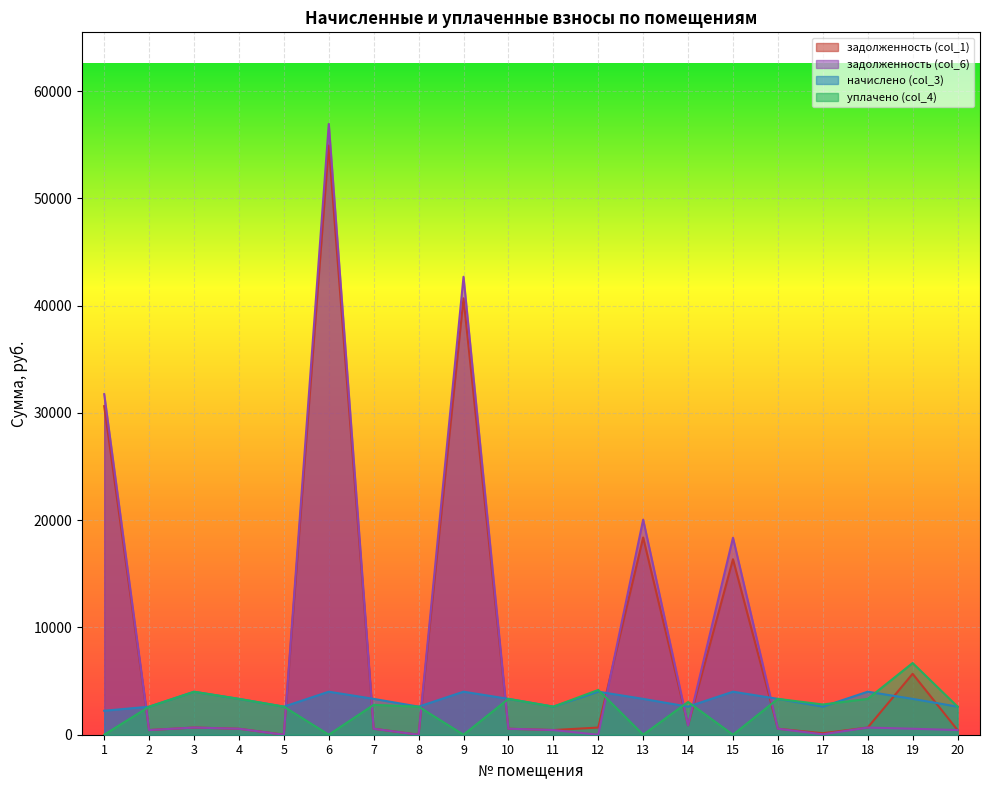

True or false: уплачено (col_4) and задолженность (col_1) intersect in this chart.

True